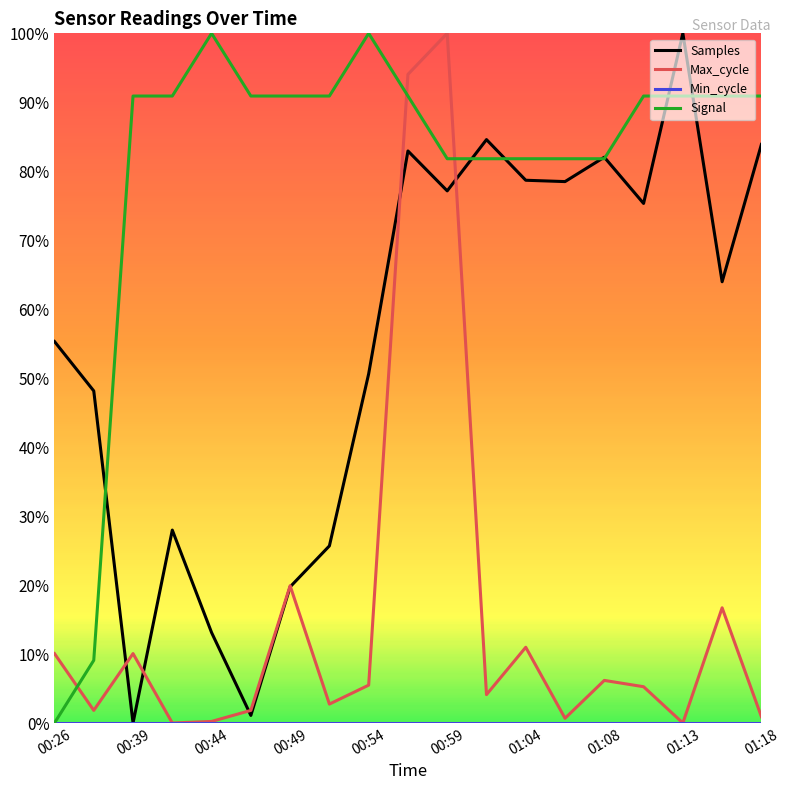

In Max_cycle, how many points are lower than both neighbors (excluding endpoints)?

6